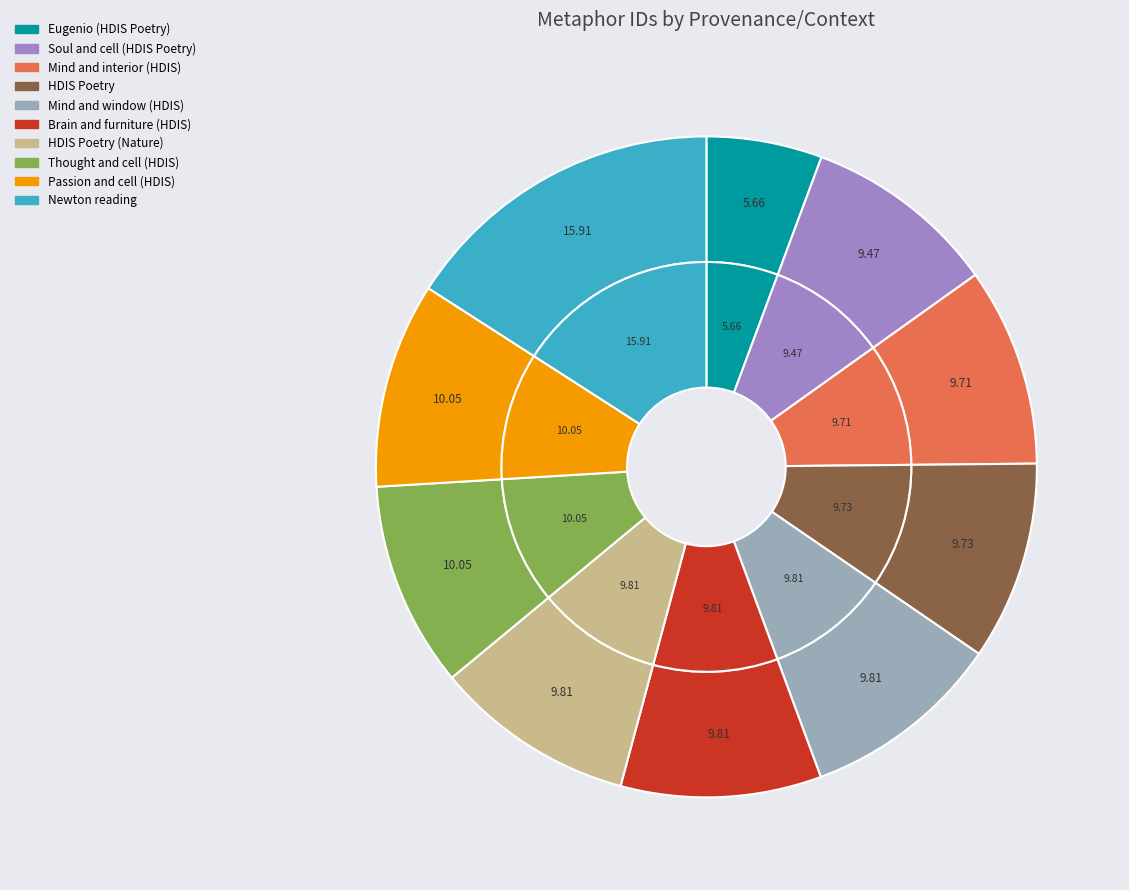

Is Soul and cell (HDIS Poetry) the majority of the pie?

No